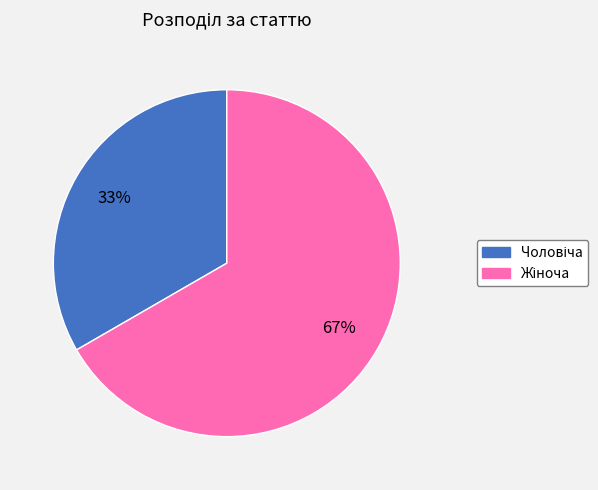

To the nearest percent, what is the average slice percentage?

50%